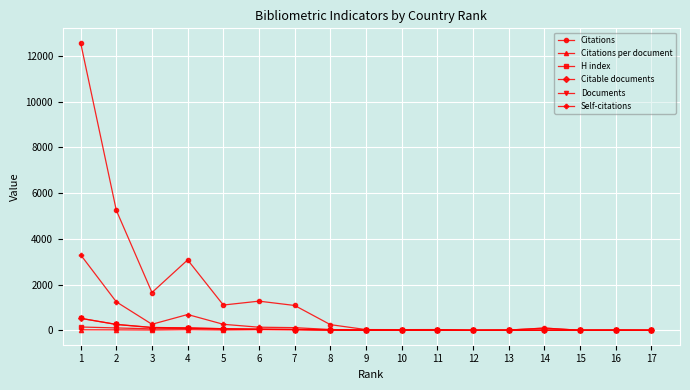

Is the value of Citations per document at 15 greater than the value of Self-citations at 2?

No